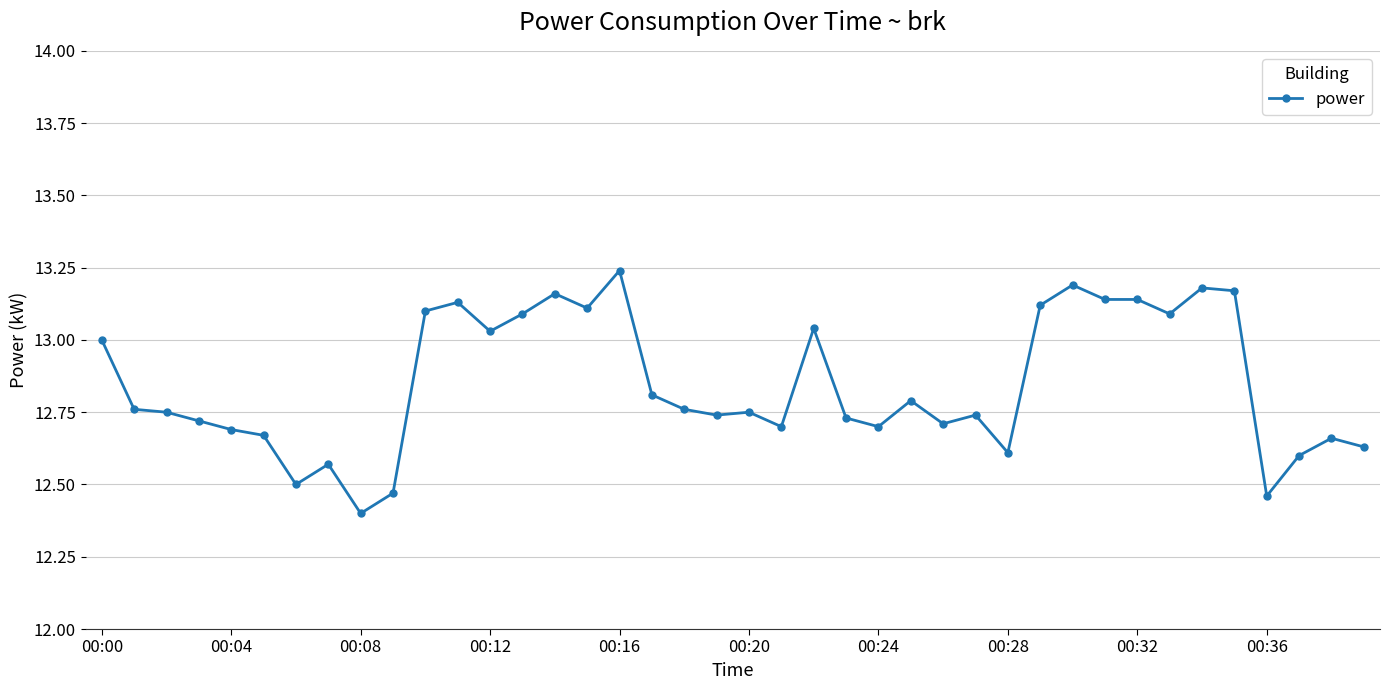

What is the minimum value shown in the chart?

12.4